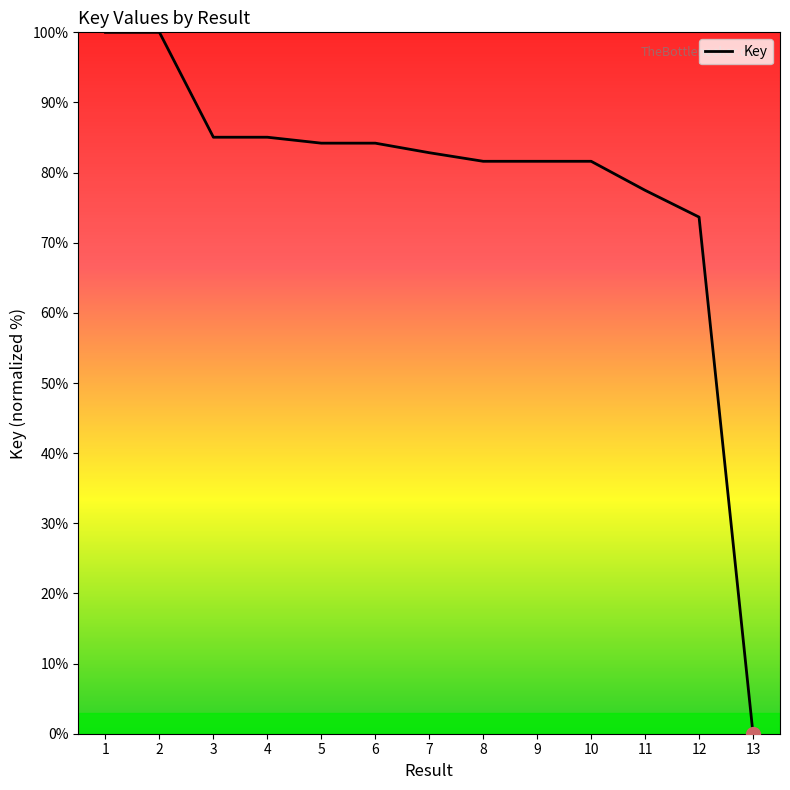

At which label is the value closest to 50?

12